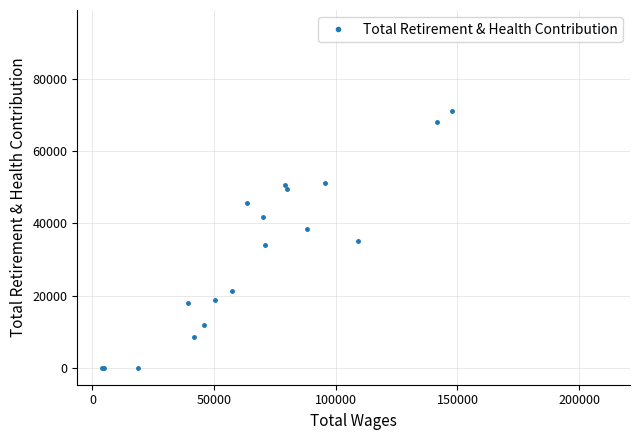

What is the difference between the maximum and minimum values?

94432